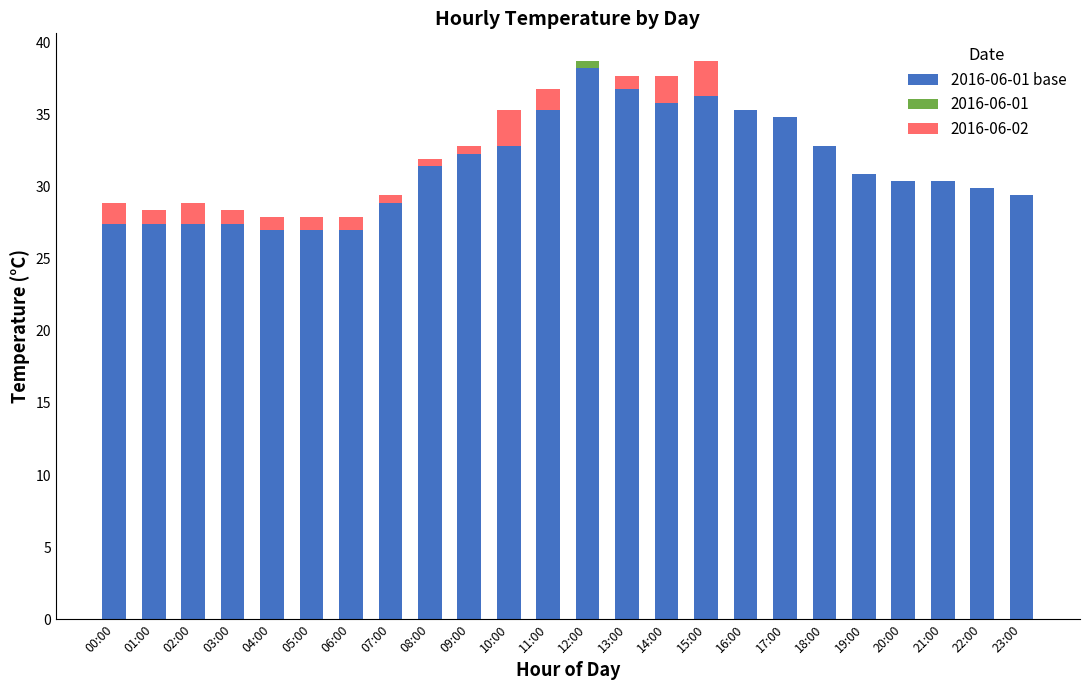

What is the difference between the values at 15:00 and 20:00?

5.9